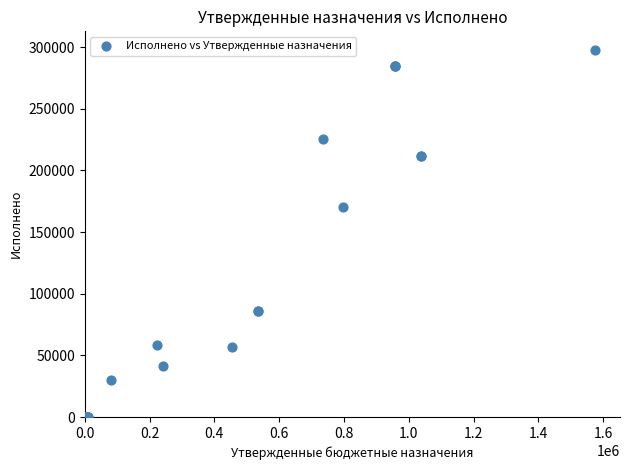

What Y value in the scatter plot is closest to 148979?

170036.2